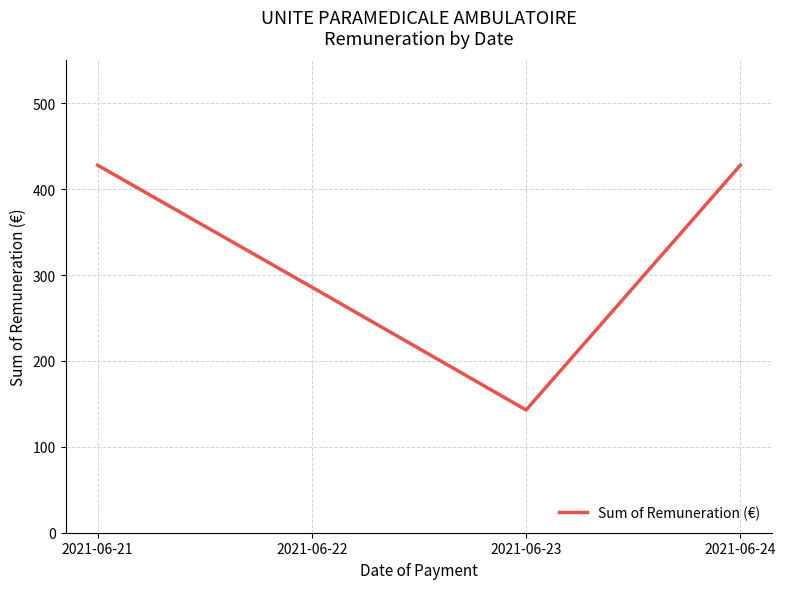

What is the ratio of the value at 2021-06-23 to the value at 2021-06-21?

0.3